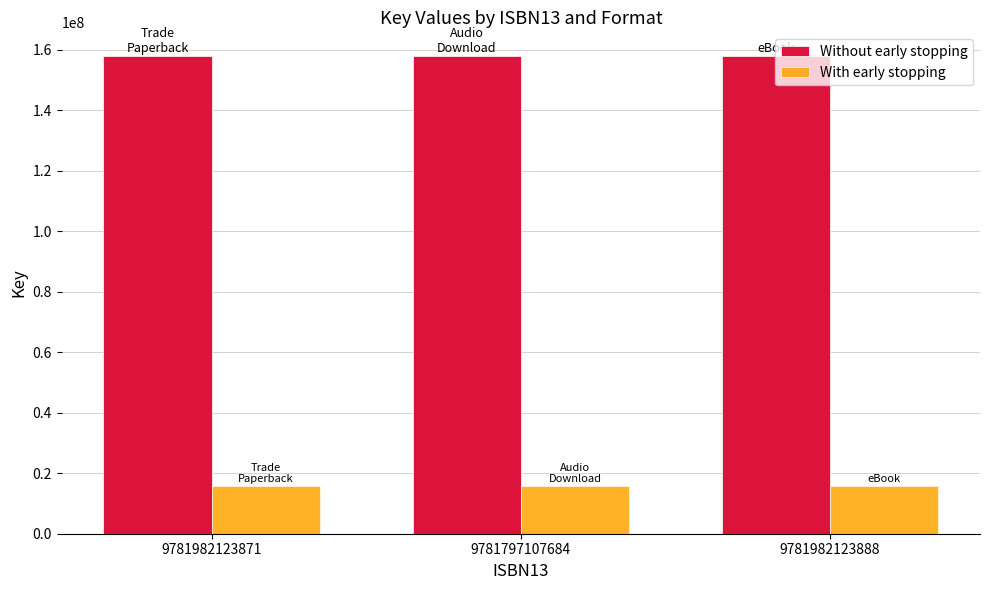

What position from the right is 9781982123871?

3